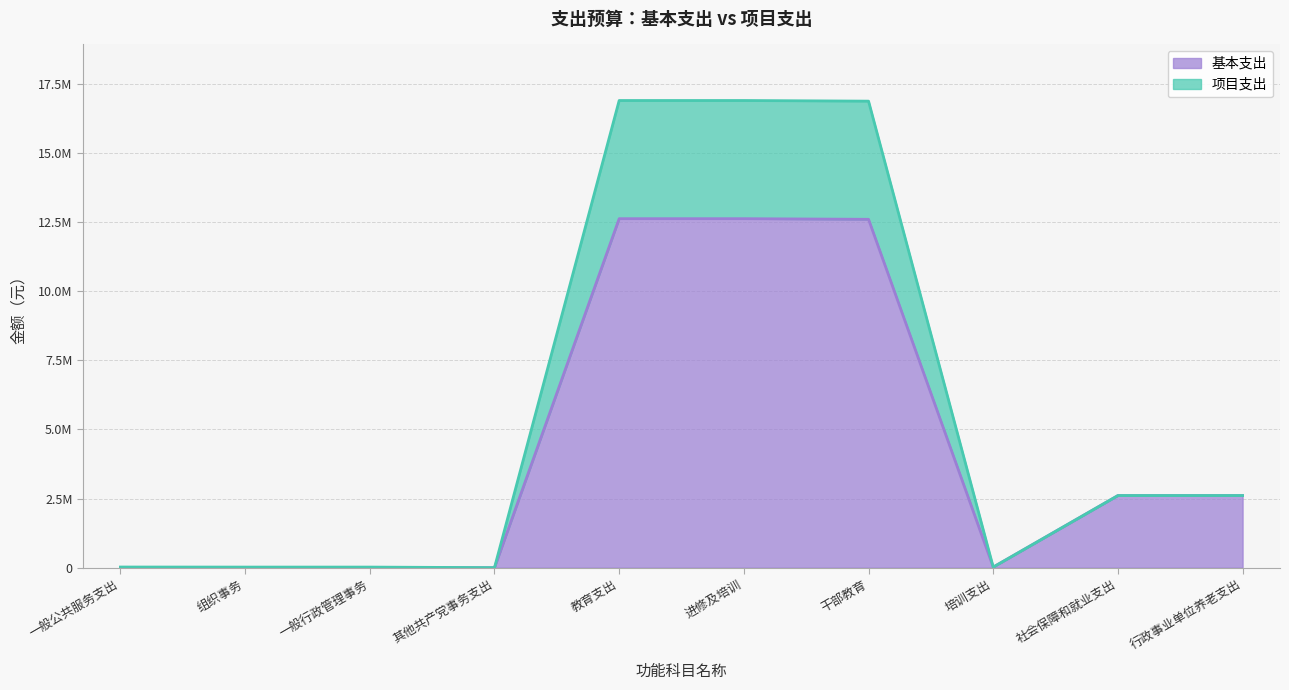

True or false: 项目支出 and 基本支出 cross at least once.

False